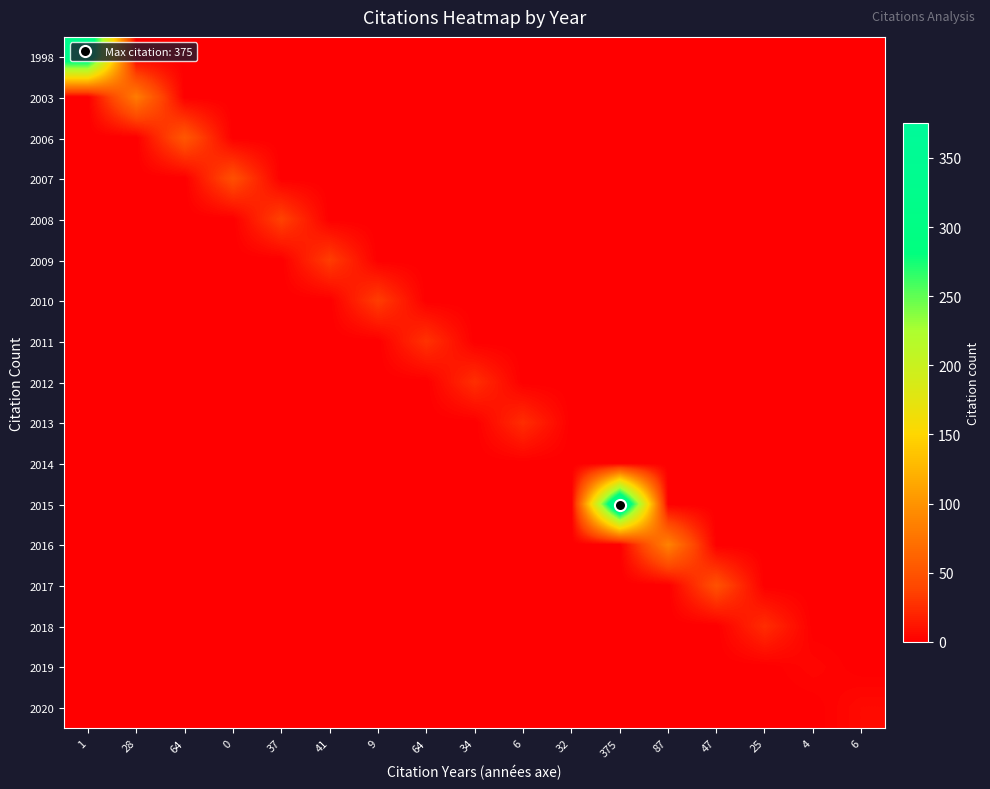

Which has a higher value, 87 or 6?

87